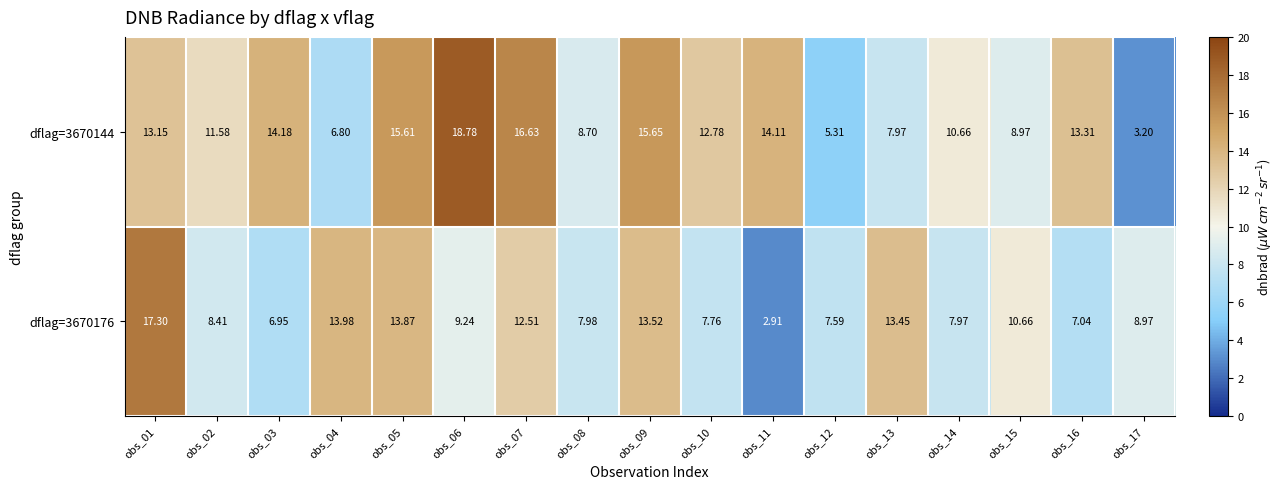

Is the value of dflag=3670176 at obs_06 greater than the value of dflag=3670144 at obs_07?

No